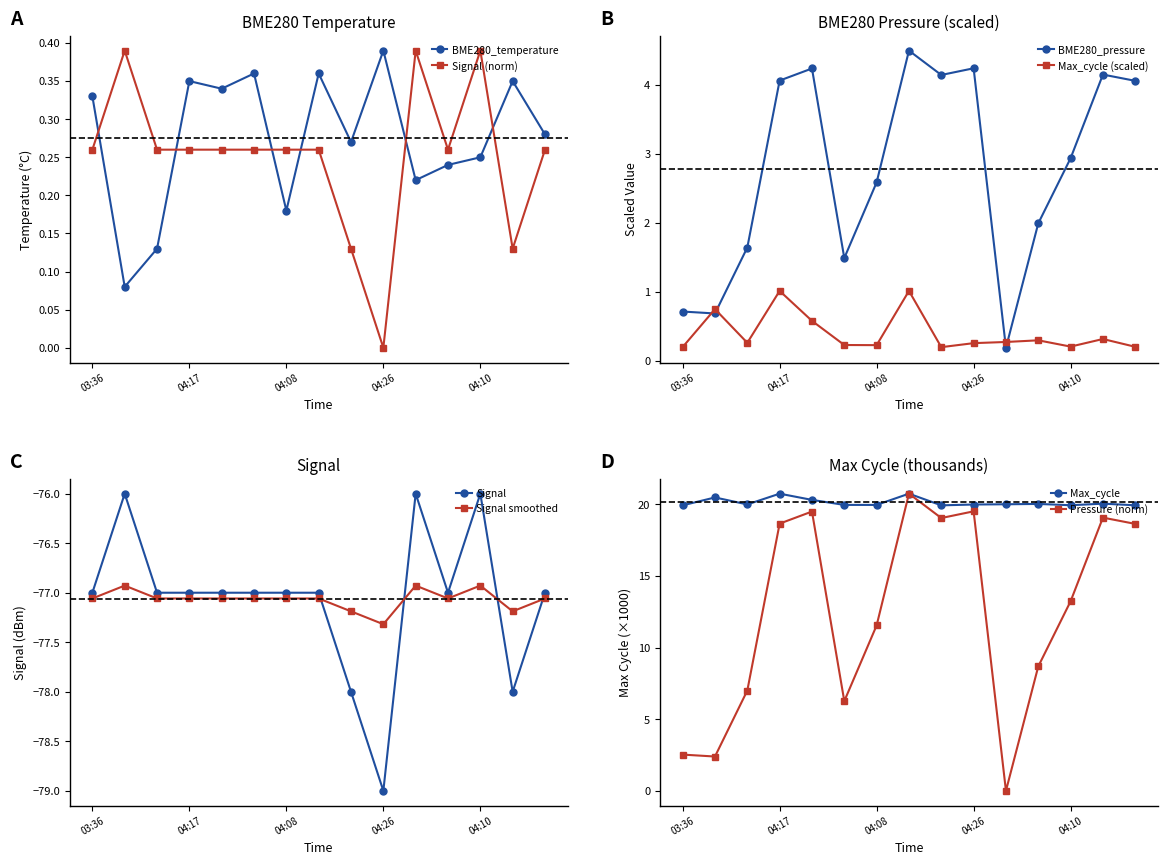

Where is the first local minimum for BME280_temperature?

03:49